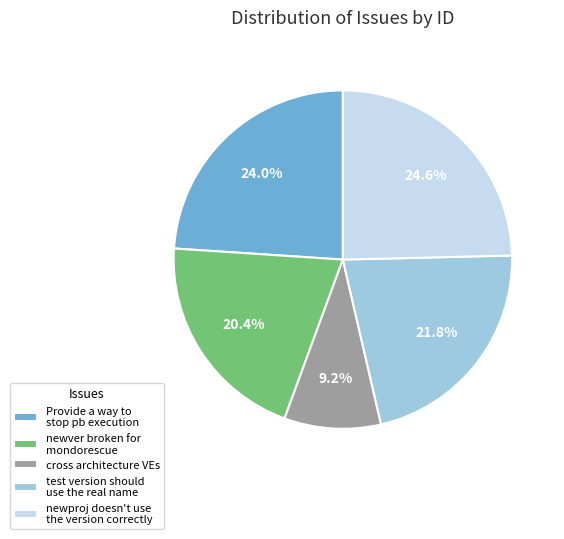

Between newproj doesn't use the version correctly and test version should use the real name, which is larger?

newproj doesn't use the version correctly